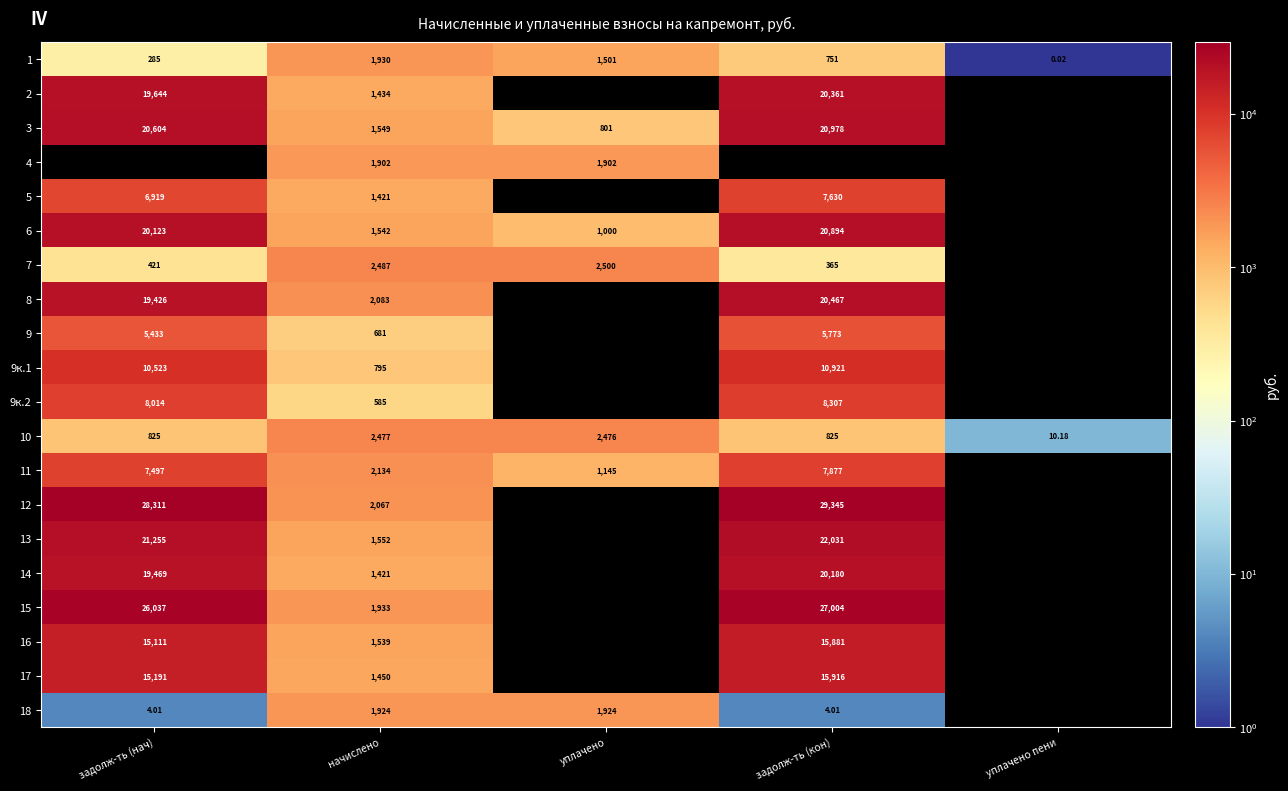

Is the value of 10 at задолж-ть (нач) greater than the value of 17 at задолж-ть (кон)?

No